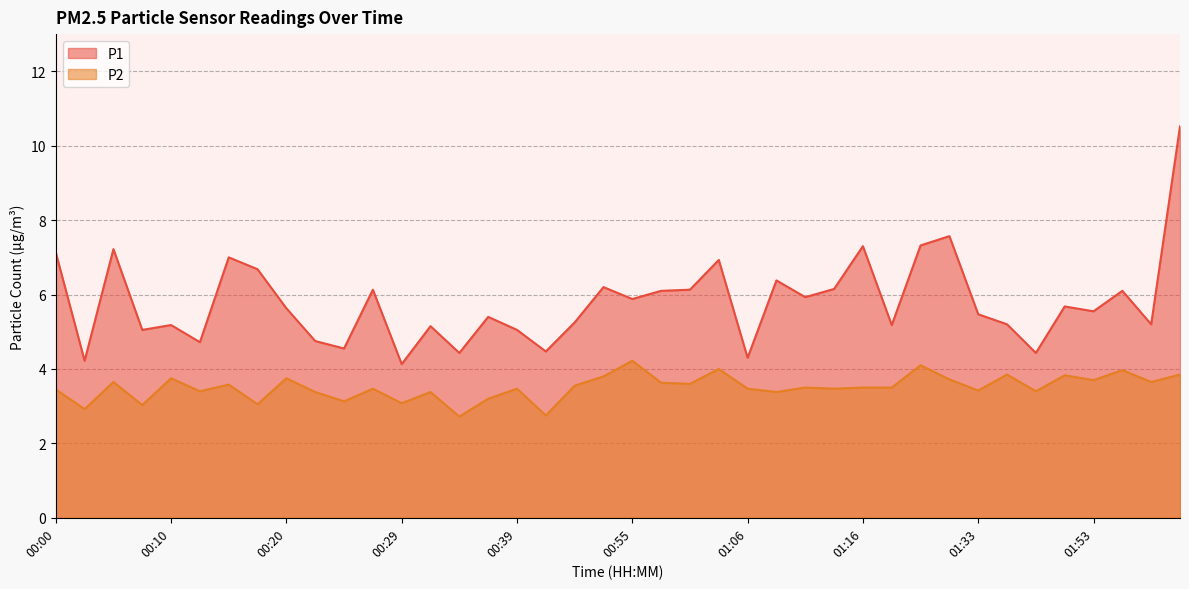

In P1, how many points are lower than both neighbors (excluding endpoints)?

14